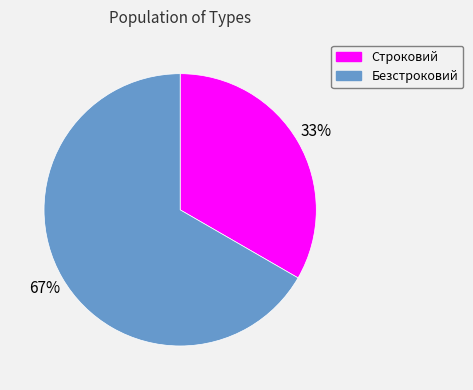

Is the sum of Строковий and Безстроковий greater than half?

Yes